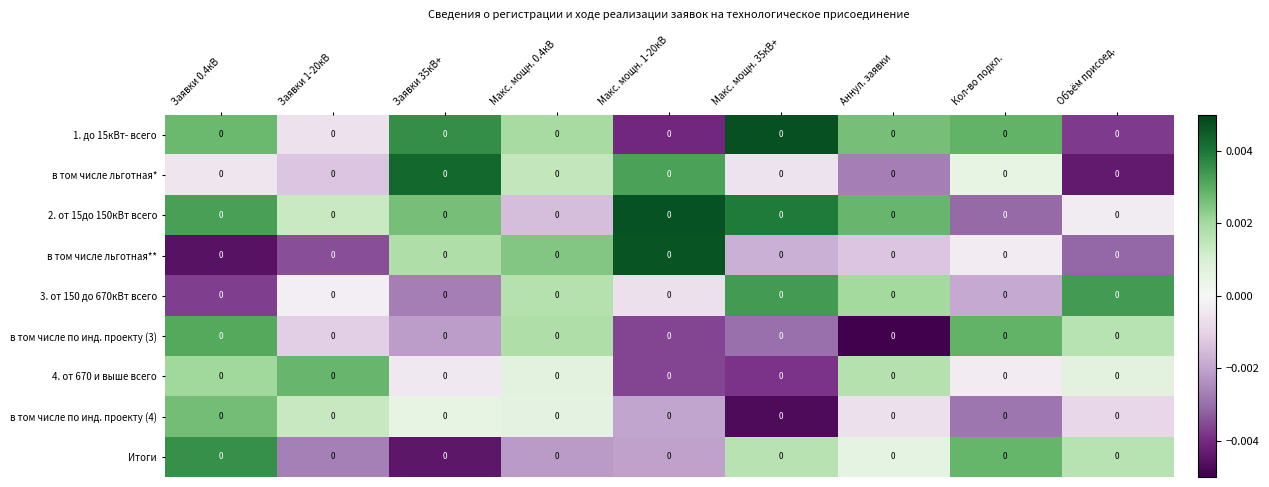

The 1. до 15кВт- всего series shows -0.0 at Заявки 1-20кВ. True or false?

False